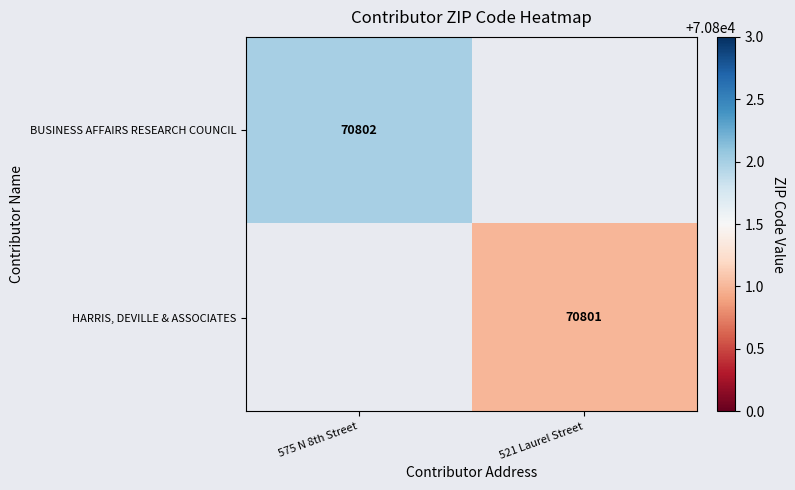

The HARRIS, DEVILLE & ASSOCIATES series shows 70801 at 521 Laurel Street. True or false?

True